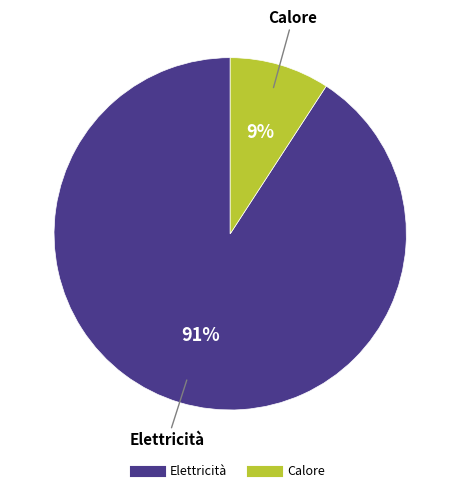

To the nearest percent, what is the difference between the Elettricità and Calore slice percentages?

82%